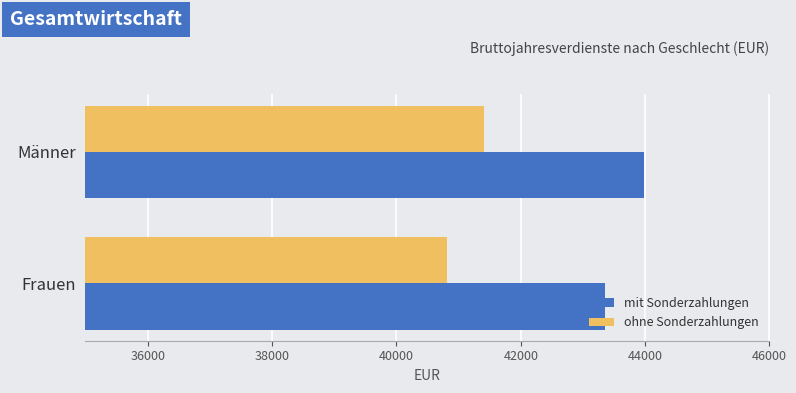

What is the total value across all series at Männer?

85378